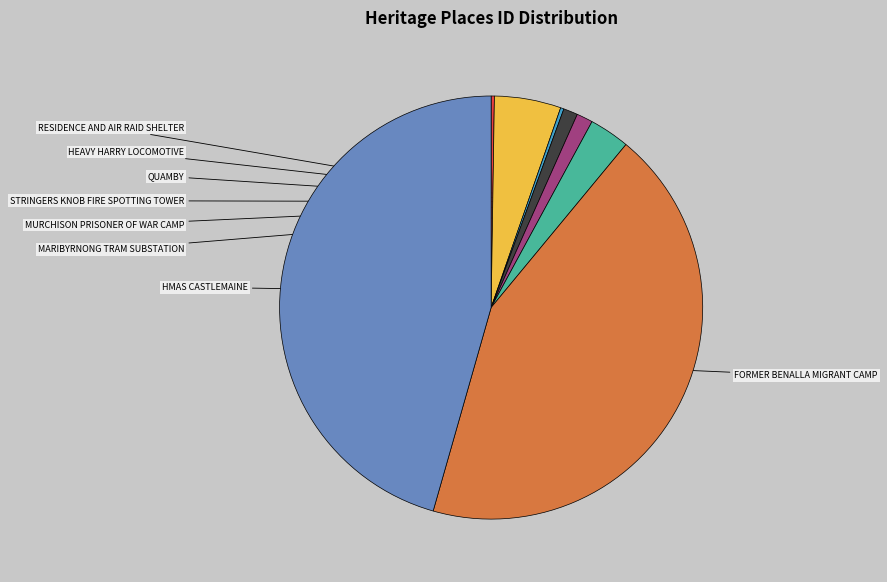

Is there any slice that represents more than half of the pie?

No